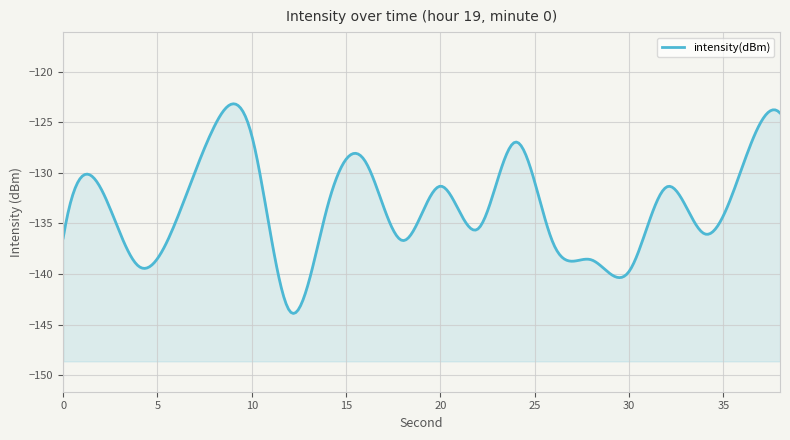

How many data points are less than -133?

11